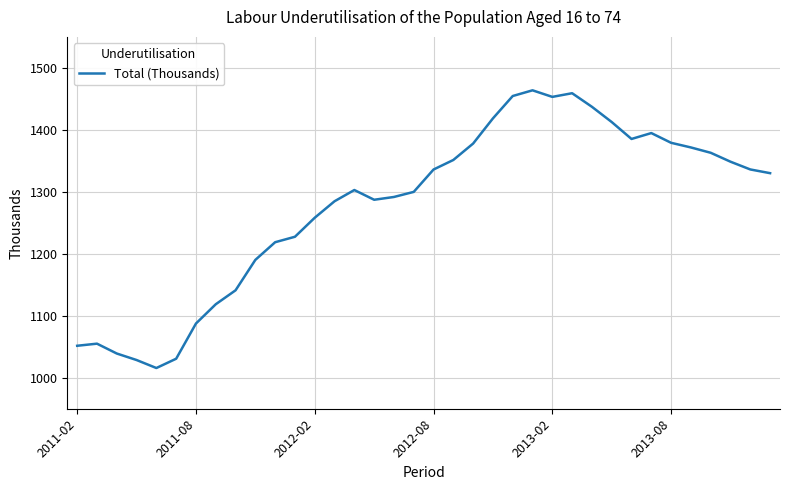

What is the maximum value shown in the chart?

1463.8